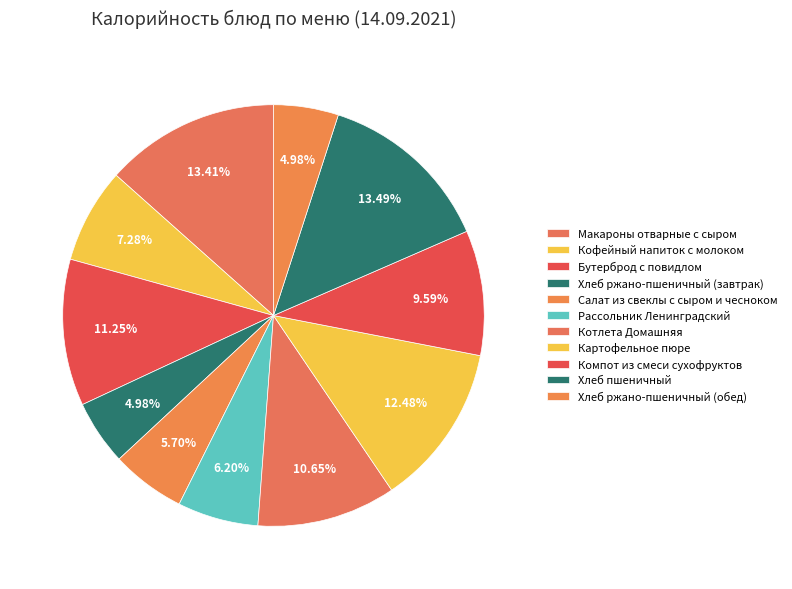

Which category has the smallest portion of the pie?

Хлеб ржано-пшеничный (завтрак)